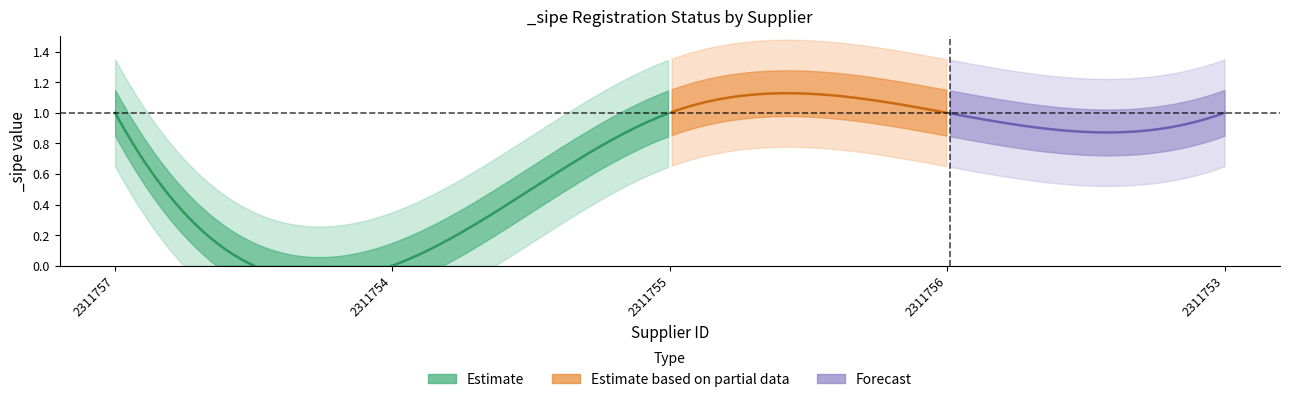

Which label corresponds to the smallest value in the chart?

2311754